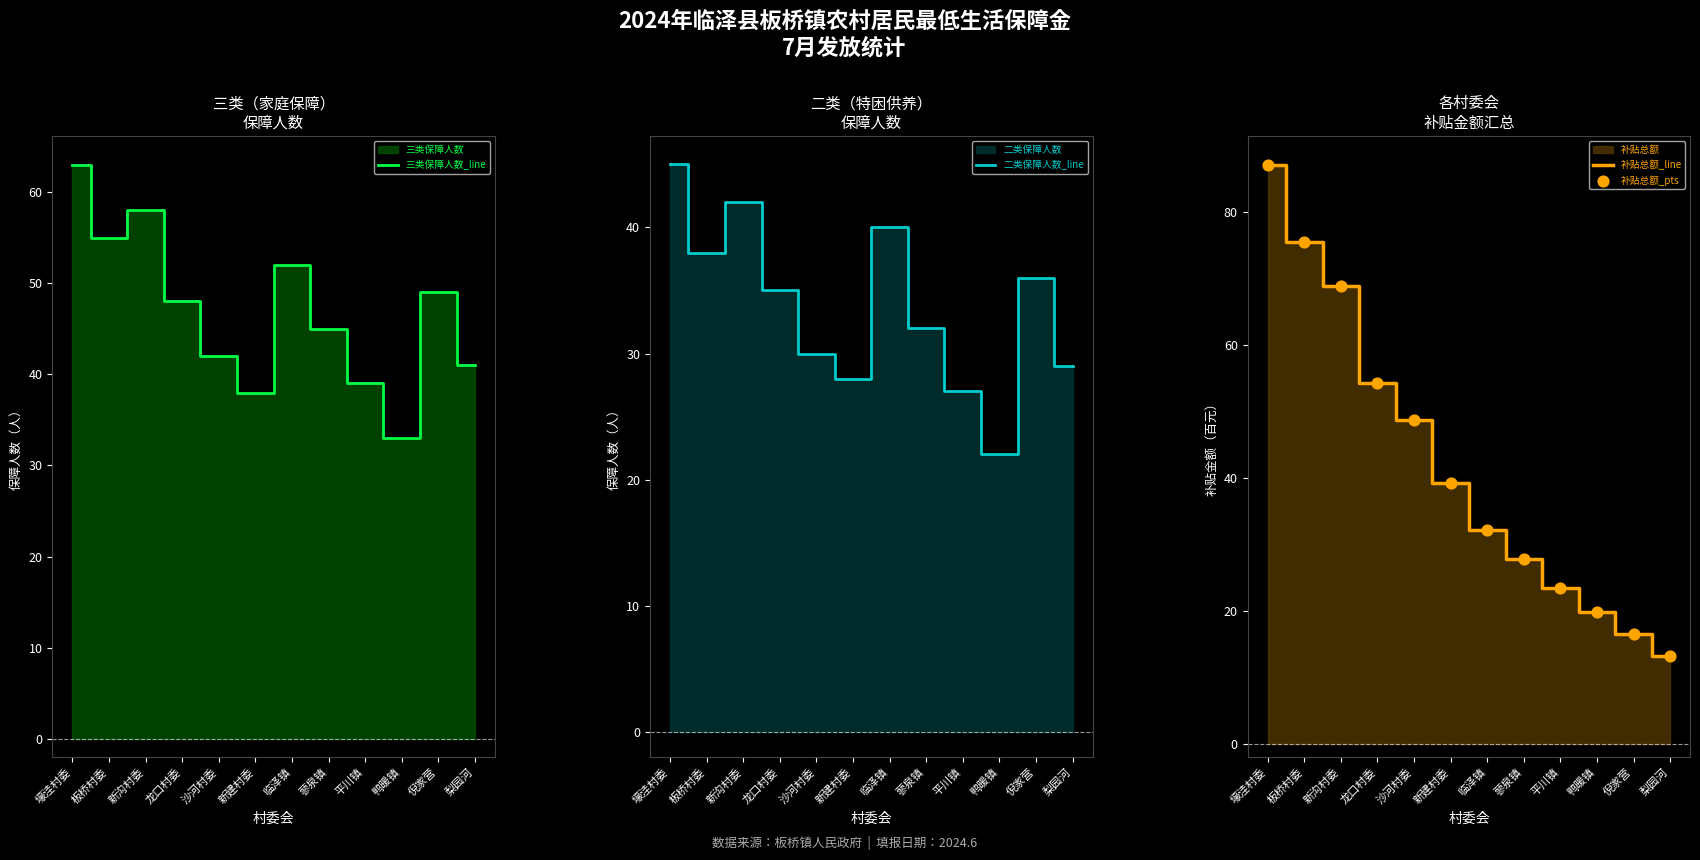

Is the value of 三类保障人数_line at 平川镇 greater than the value of 补贴总额_line at 壕洼村委?

No